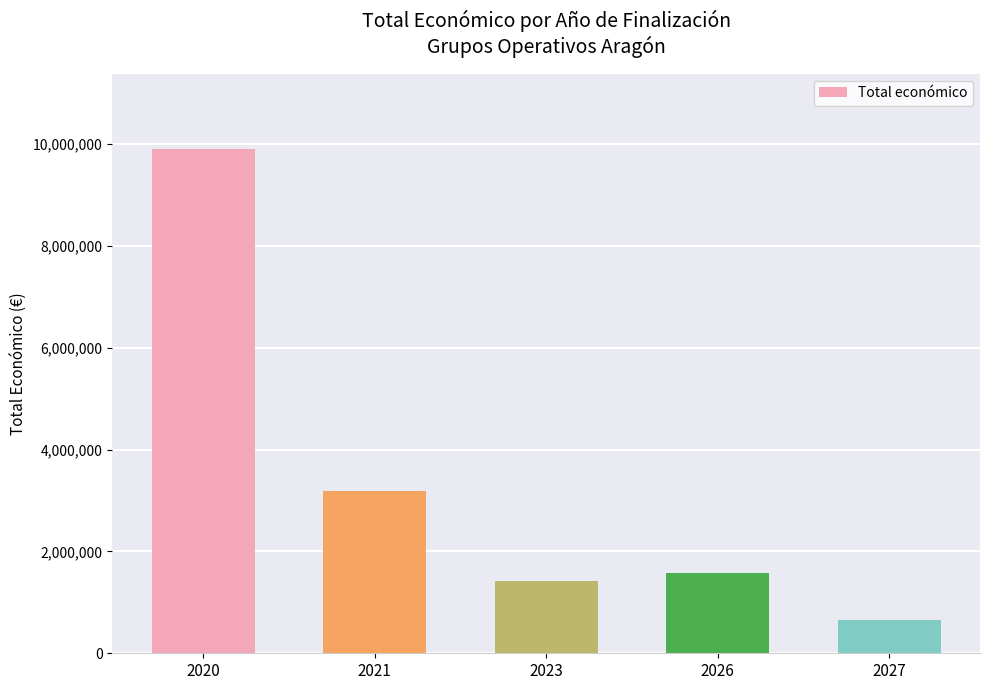

Rank the categories by value from lowest to highest.

2027, 2023, 2026, 2021, 2020